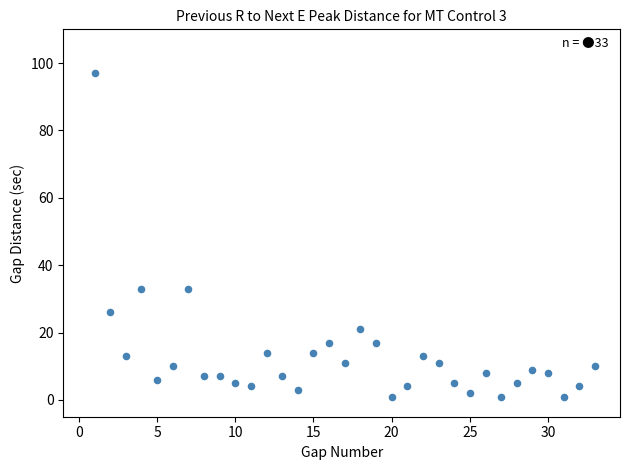

What is the range of Y values (max minus min)?

96